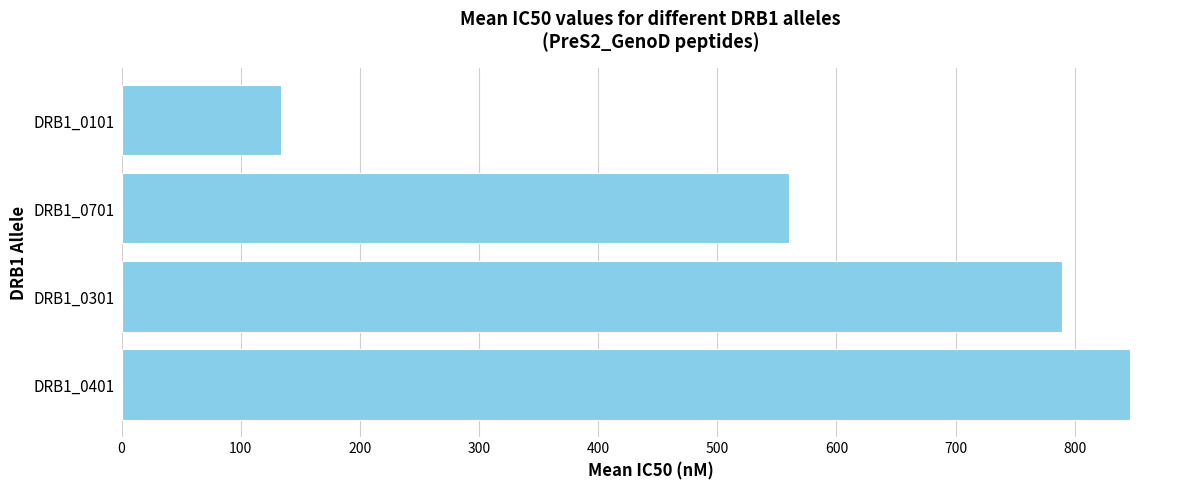

What is the ratio of the value at DRB1_0301 to the value at DRB1_0401?

0.9